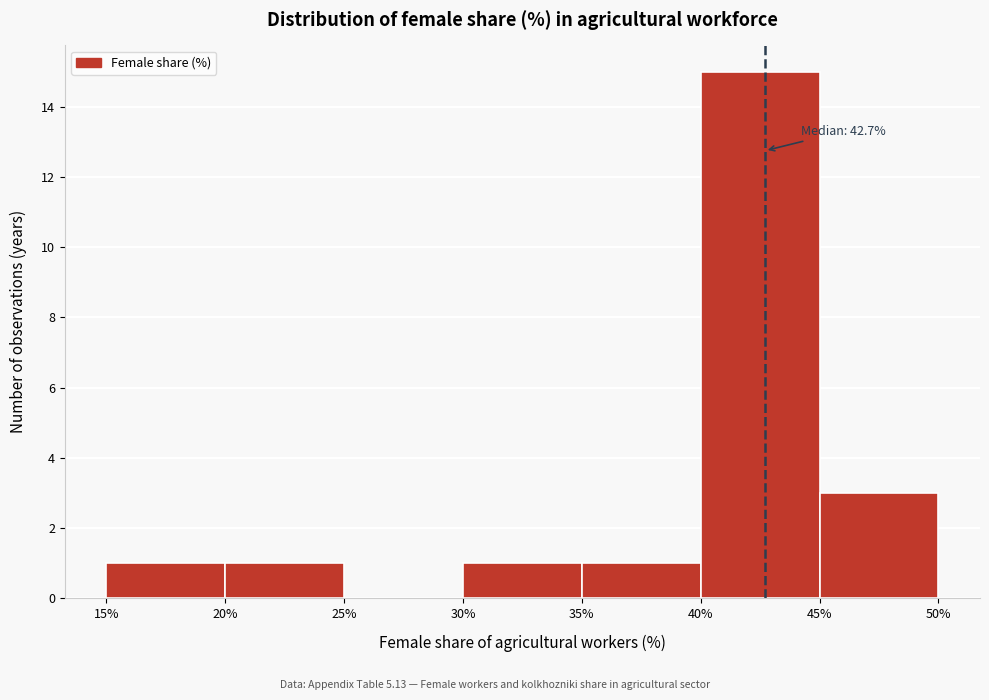

Which range on the x-axis has the tallest bar?

40% to 45%